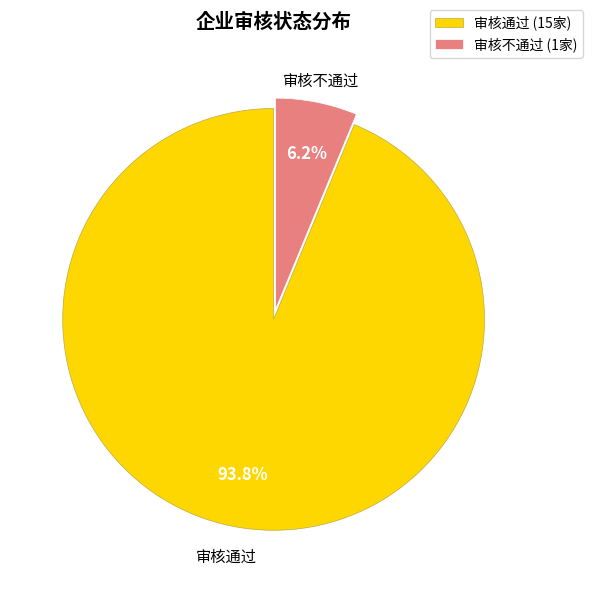

Is 审核不通过 (1家) the majority of the pie?

No